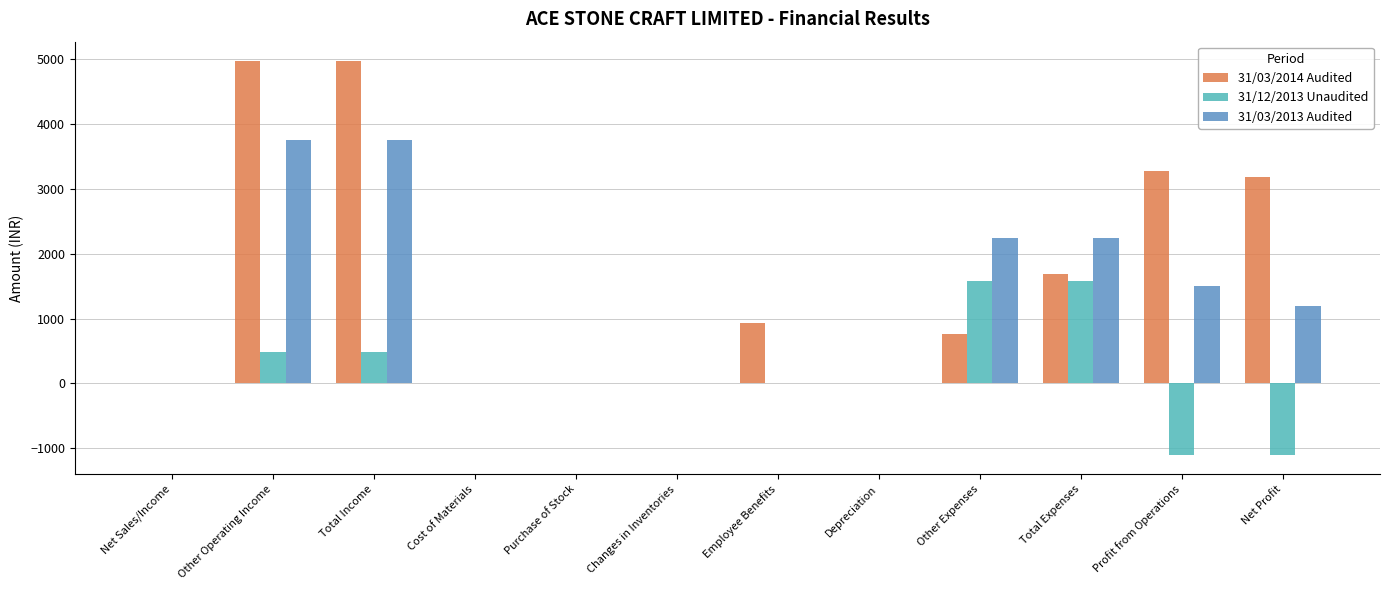

Are the bars horizontal?

No